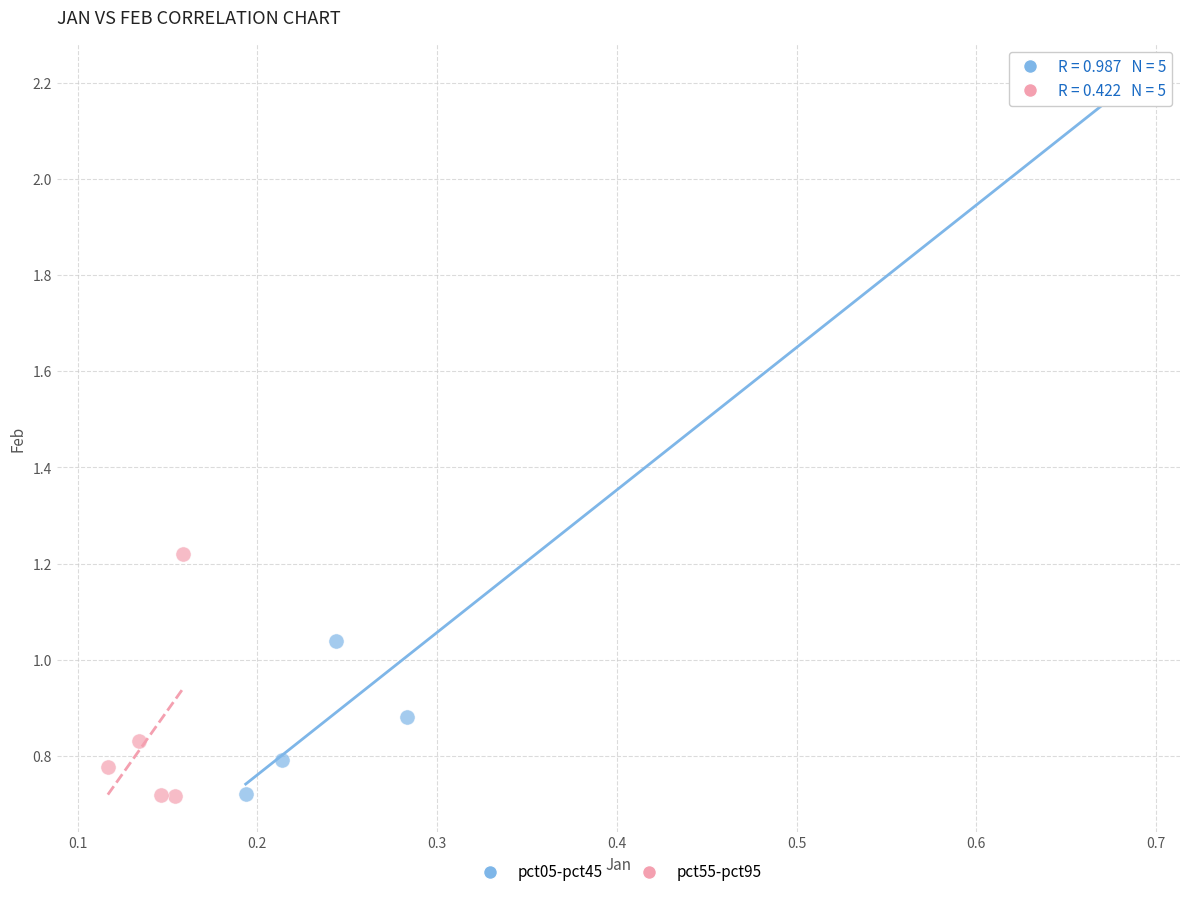

Which series has the widest spread of Y values?

pct05-pct45